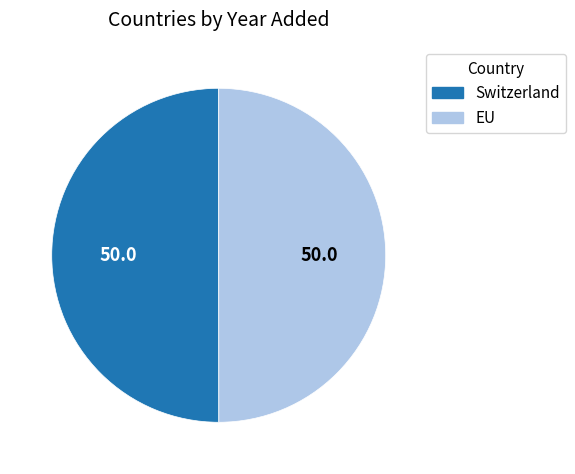

Approximately how many times larger is the value at EU compared to Switzerland?

1.0